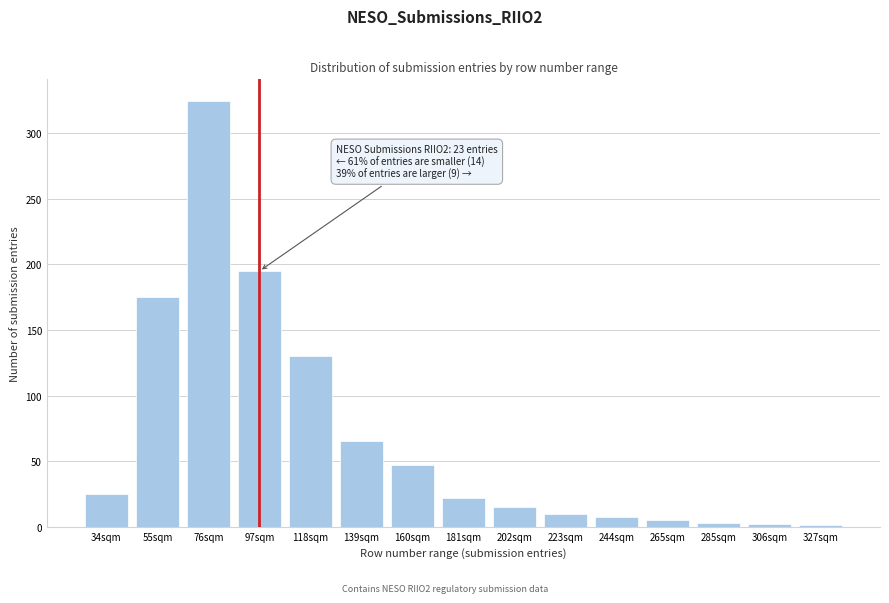

What is the ratio of the value at 97sqm to the value at 55sqm?

1.1